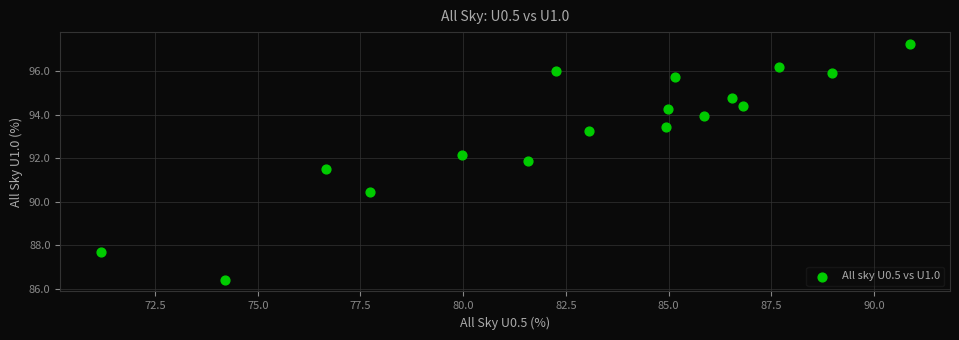

What is the range of Y values (max minus min)?

10.8